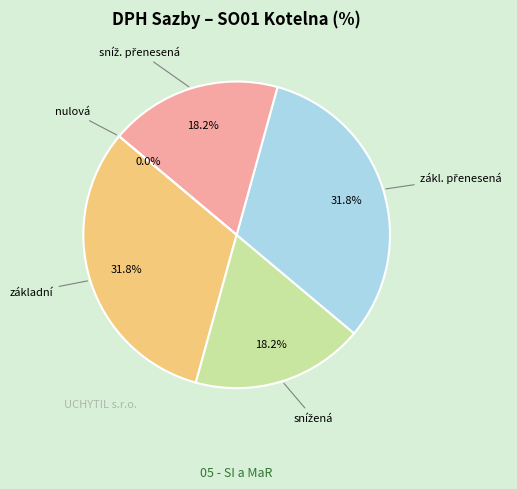

Which category has the biggest portion of the pie?

základní